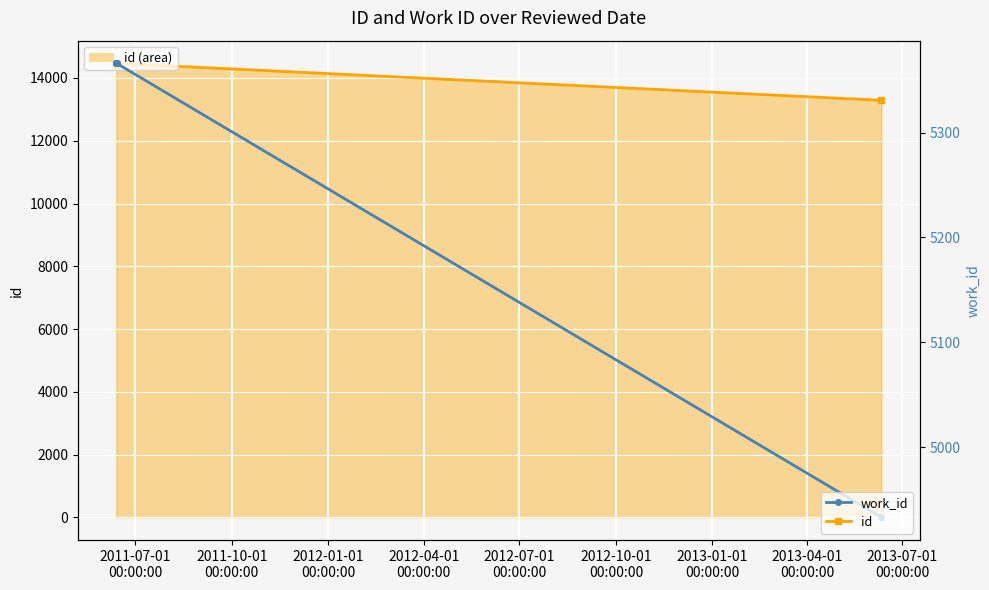

At 2012-04-01
00:00:00, list the series in order from largest to smallest.

id (line), work_id (line)